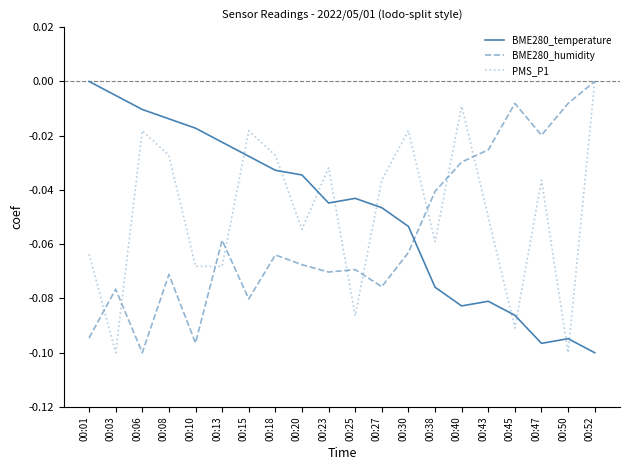

True or false: BME280_humidity and BME280_temperature intersect in this chart.

True